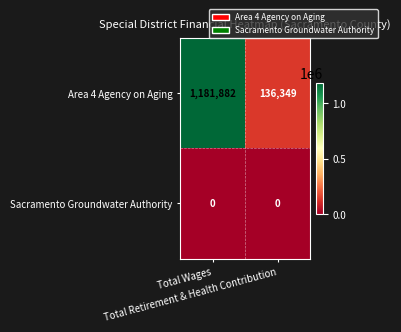

What is the average value of the Area 4 Agency on Aging series?

659116